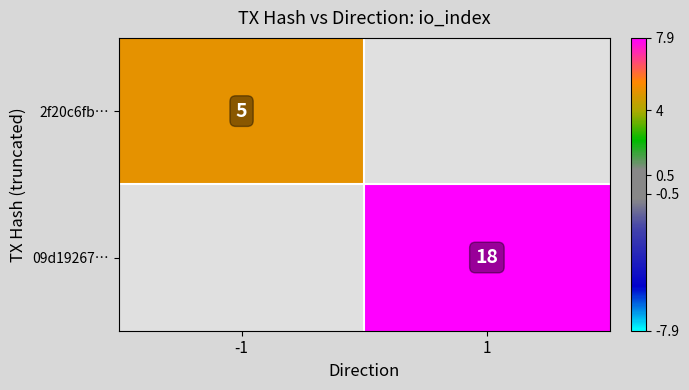

True or false: 09d19267… has a value of 10 at 1.

False